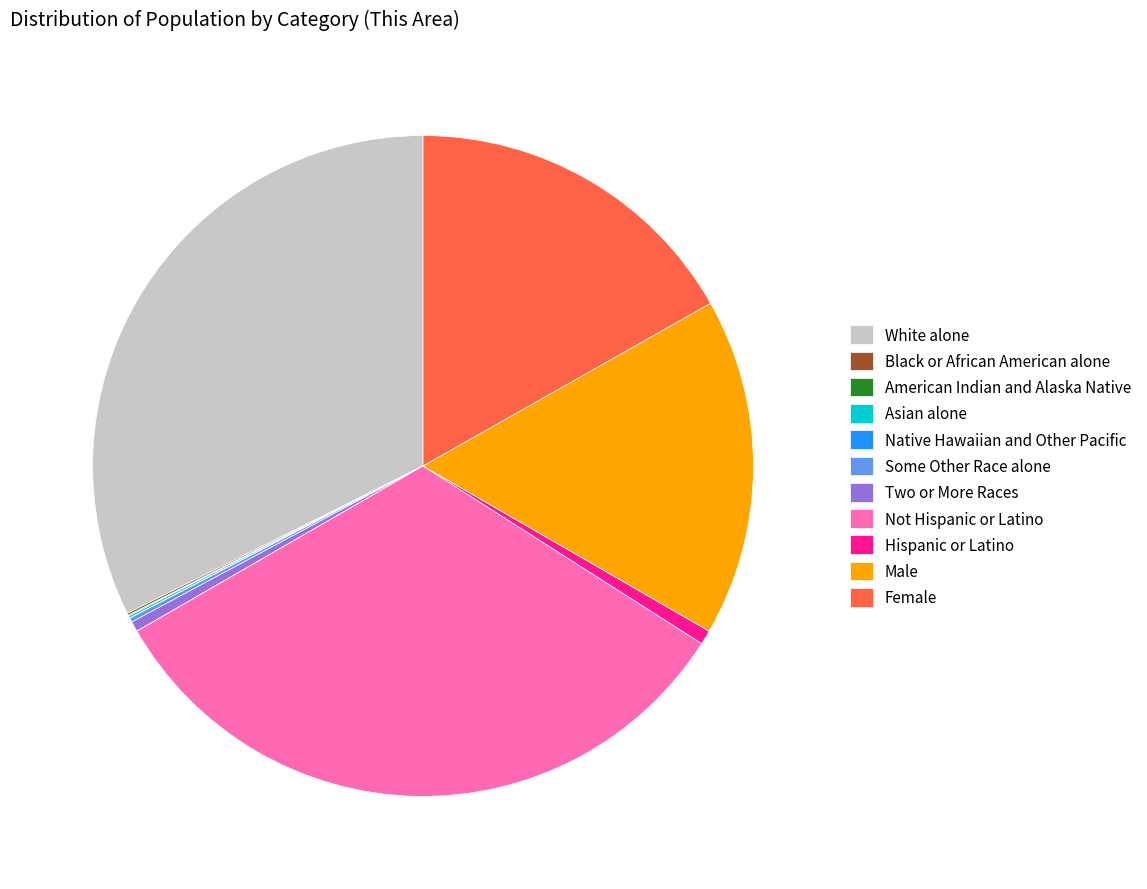

The Not Hispanic or Latino slice represents 33% of the pie. True or false?

True